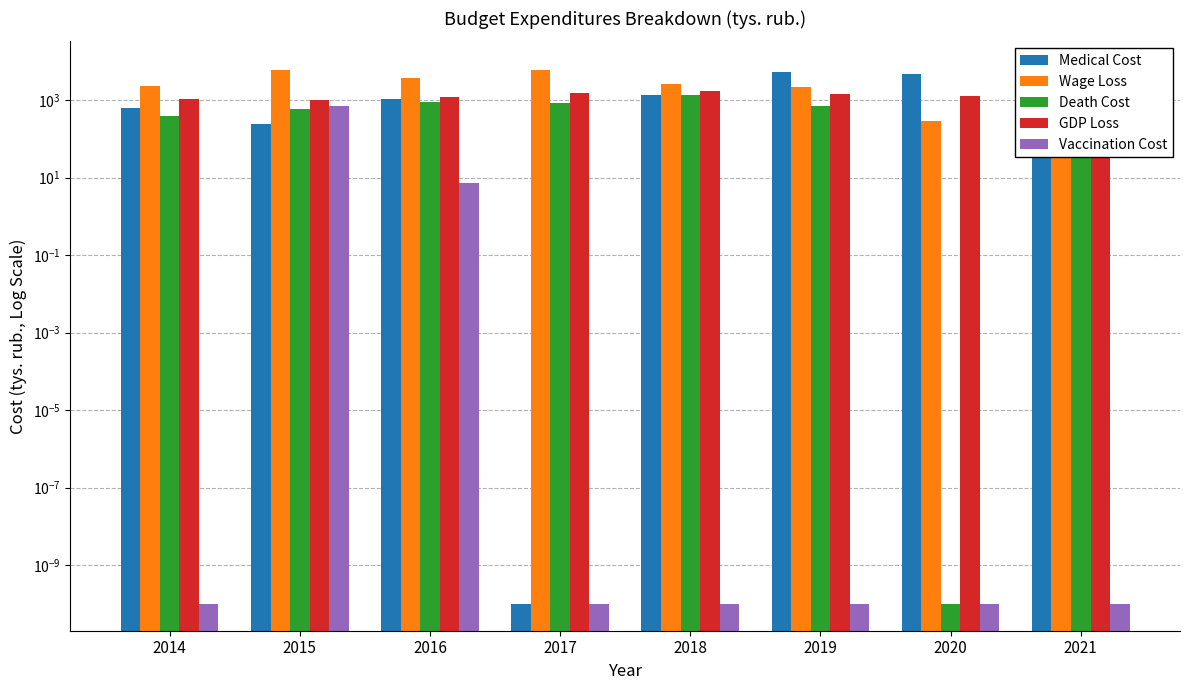

Rank the series at 2017 from lowest to highest value.

Medical Cost, Vaccination Cost, Death Cost, GDP Loss, Wage Loss